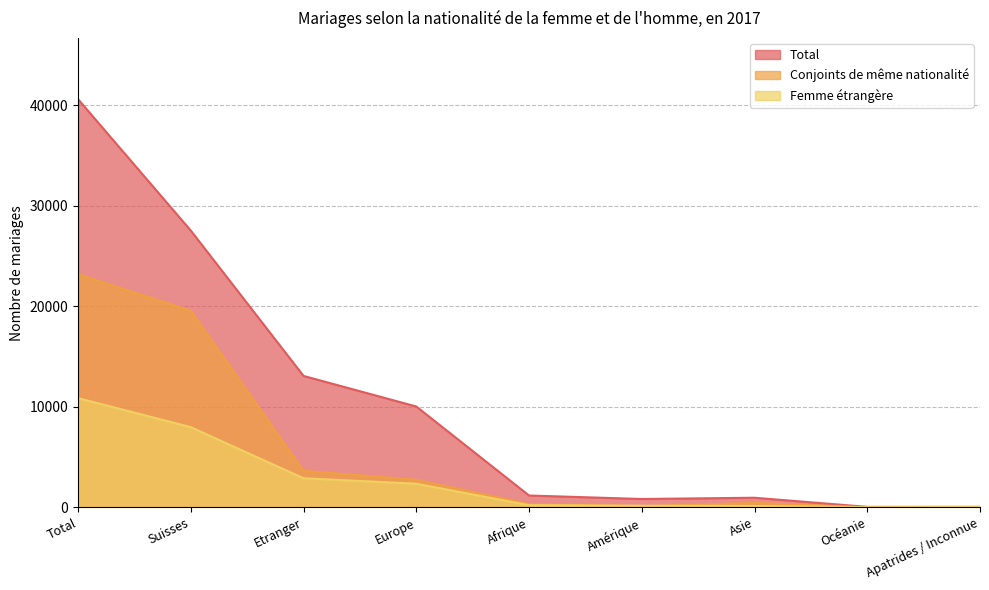

Between which two adjacent categories do Conjoints de même nationalité and Femme étrangère first intersect?

Afrique and Amérique